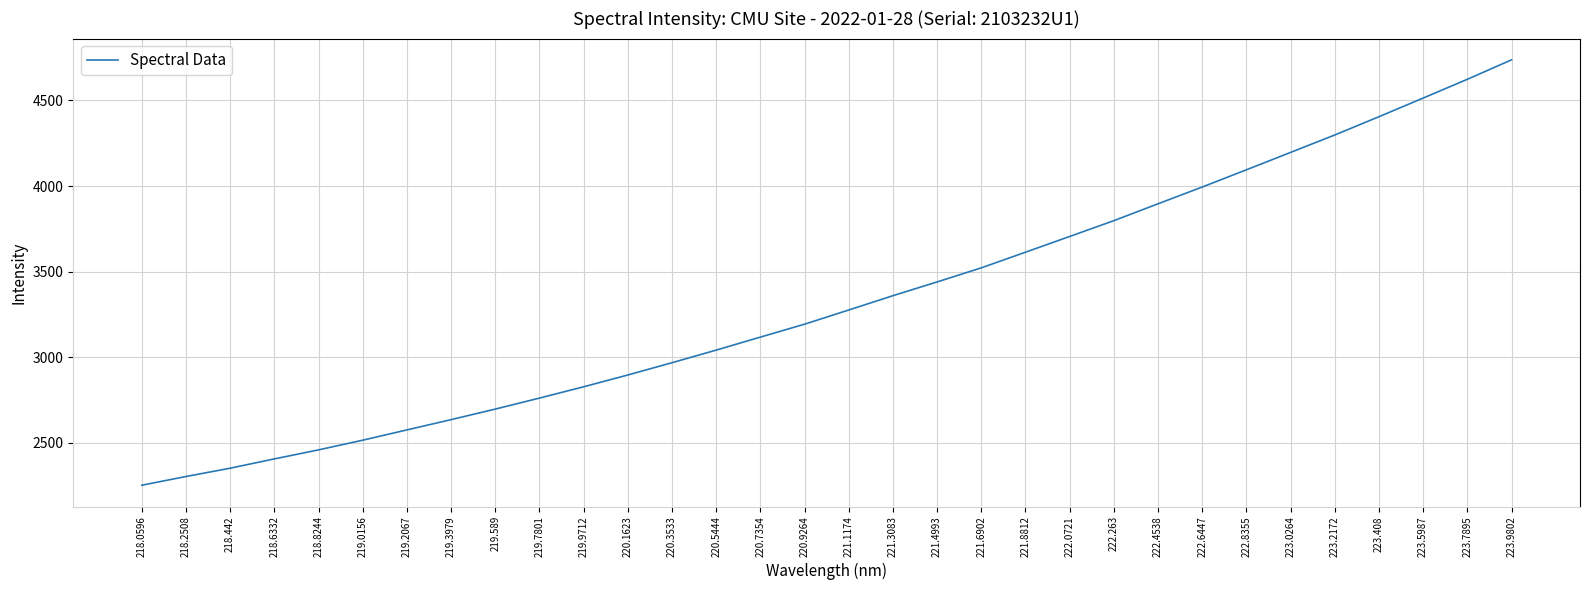

True or false: there are more than 0 points higher than both neighbors.

False